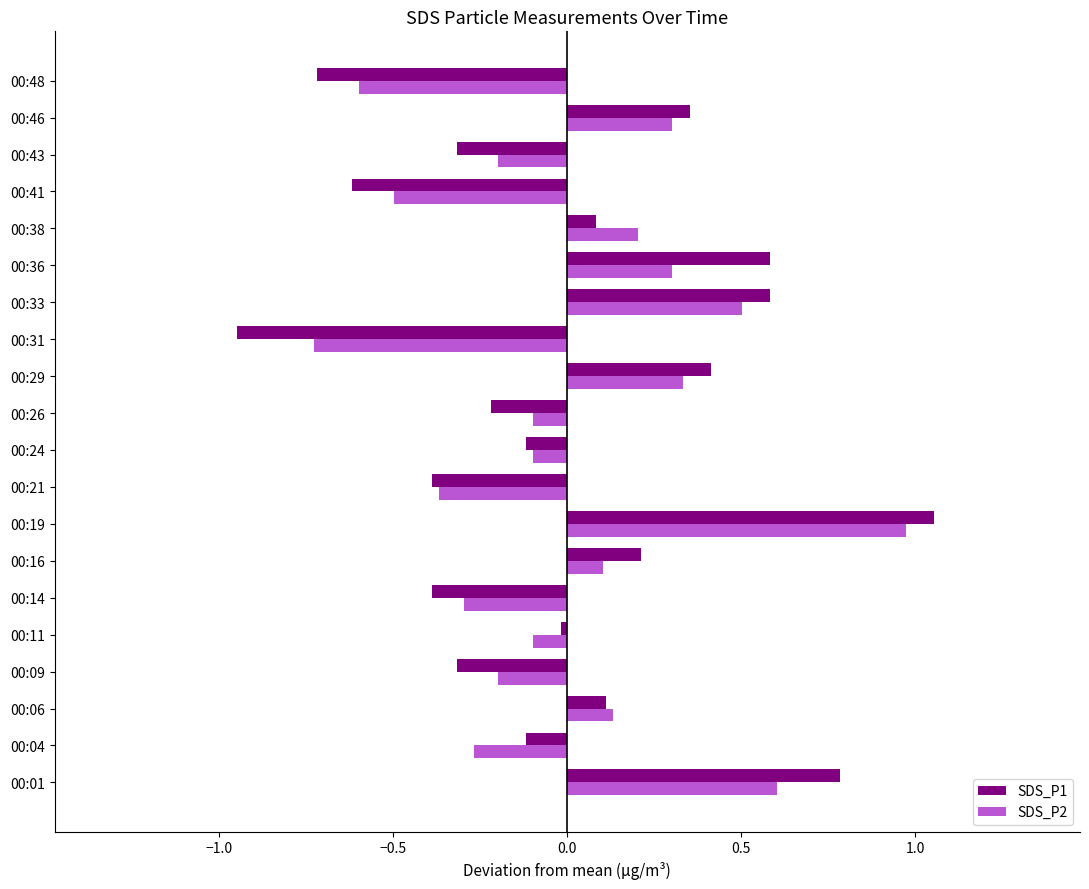

Is it true that SDS_P1 equals -0.7 at 00:48?

True